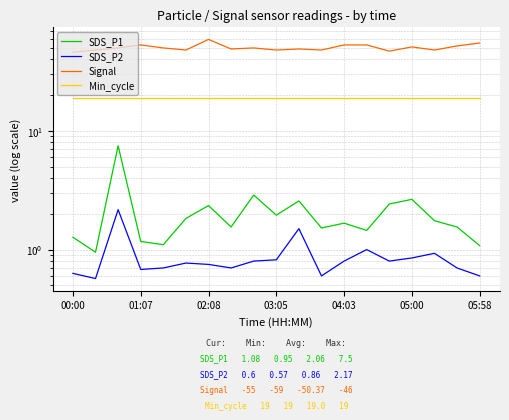

What is the sum of the Min_cycle values at 13 and 11?

38.0